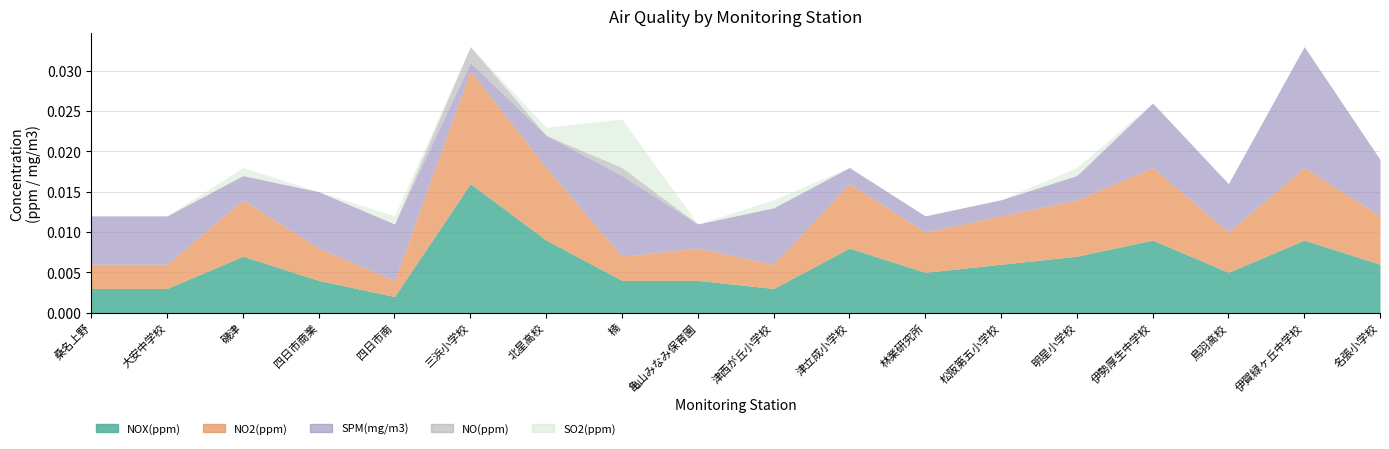

What are all the series names shown in the legend?

NOX(ppm), NO2(ppm), SPM(mg/m3), NO(ppm), SO2(ppm)